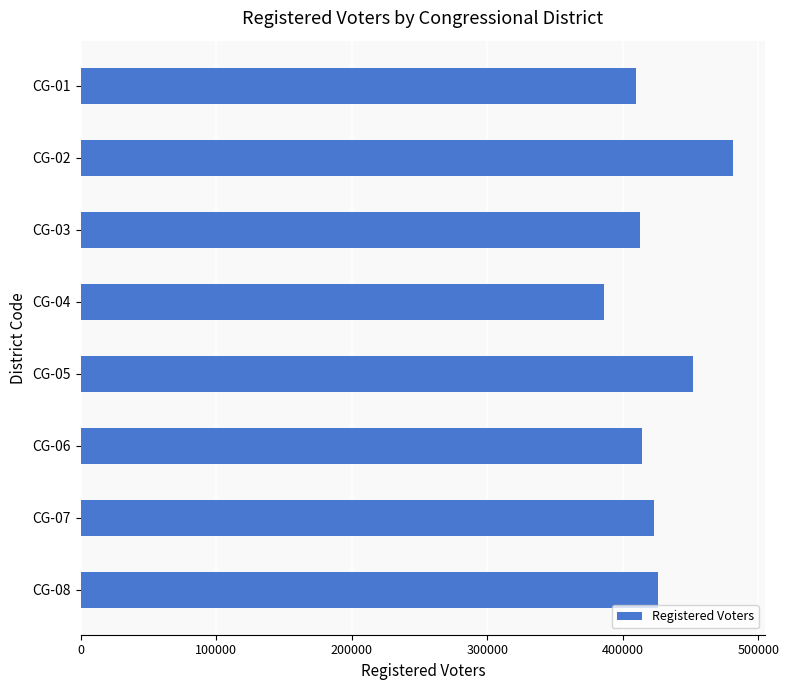

At which label is the value closest to 433474?

CG-08